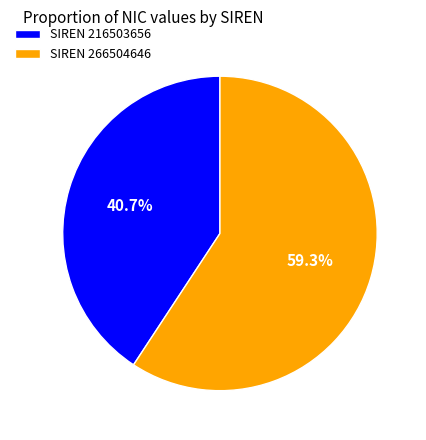

Is there any slice that represents more than half of the pie?

Yes